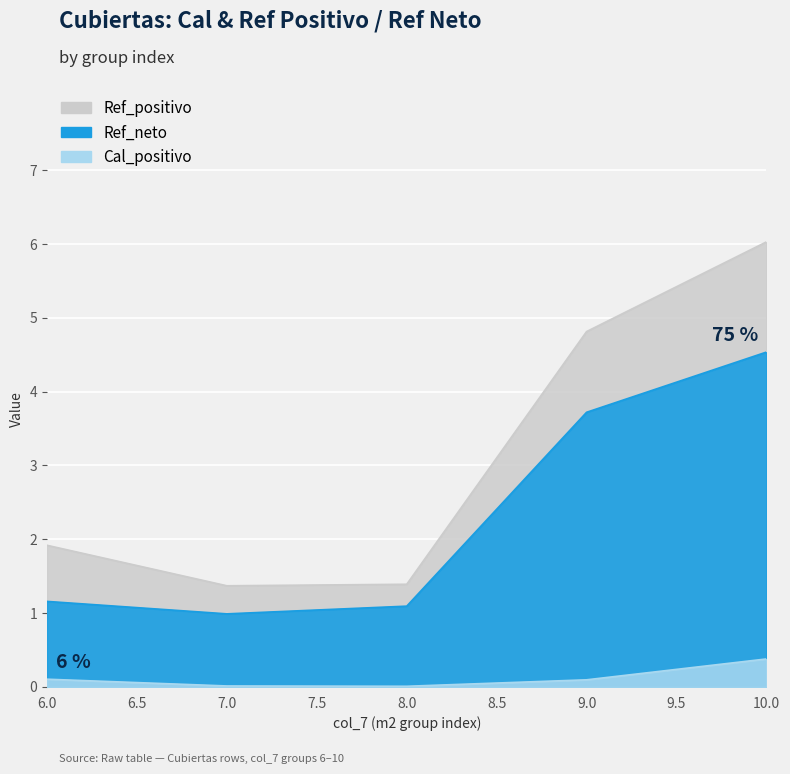

True or false: Cal_positivo and Ref_neto cross at least once.

False